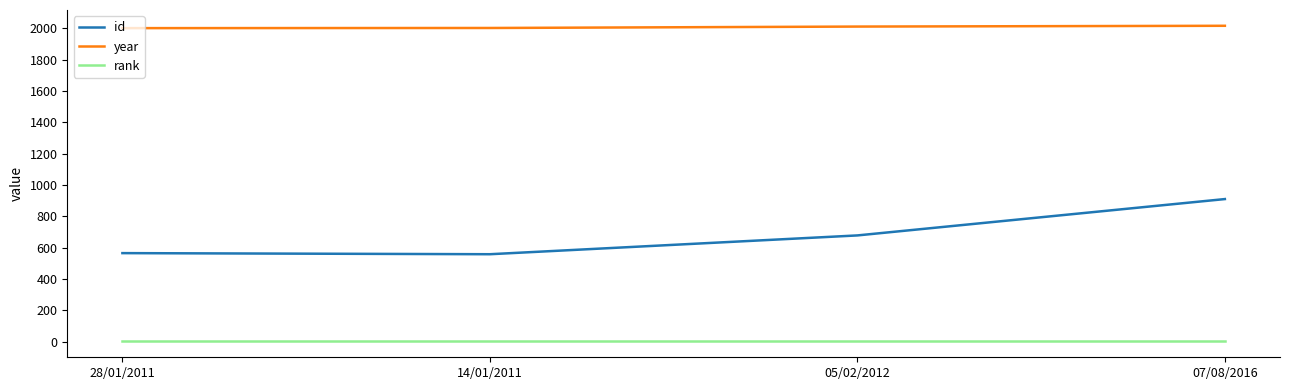

Is it true that rank equals 1 at 14/01/2011?

True